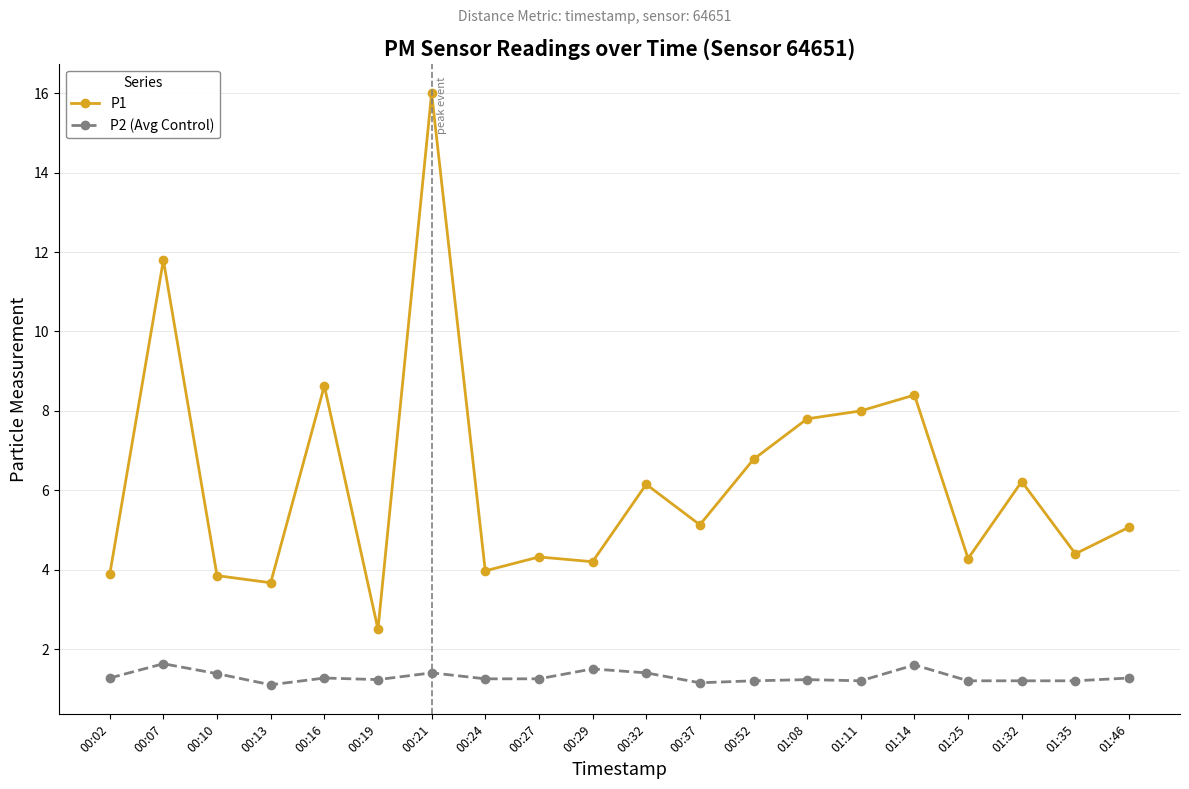

Read the P1 value at 00:07.

11.8